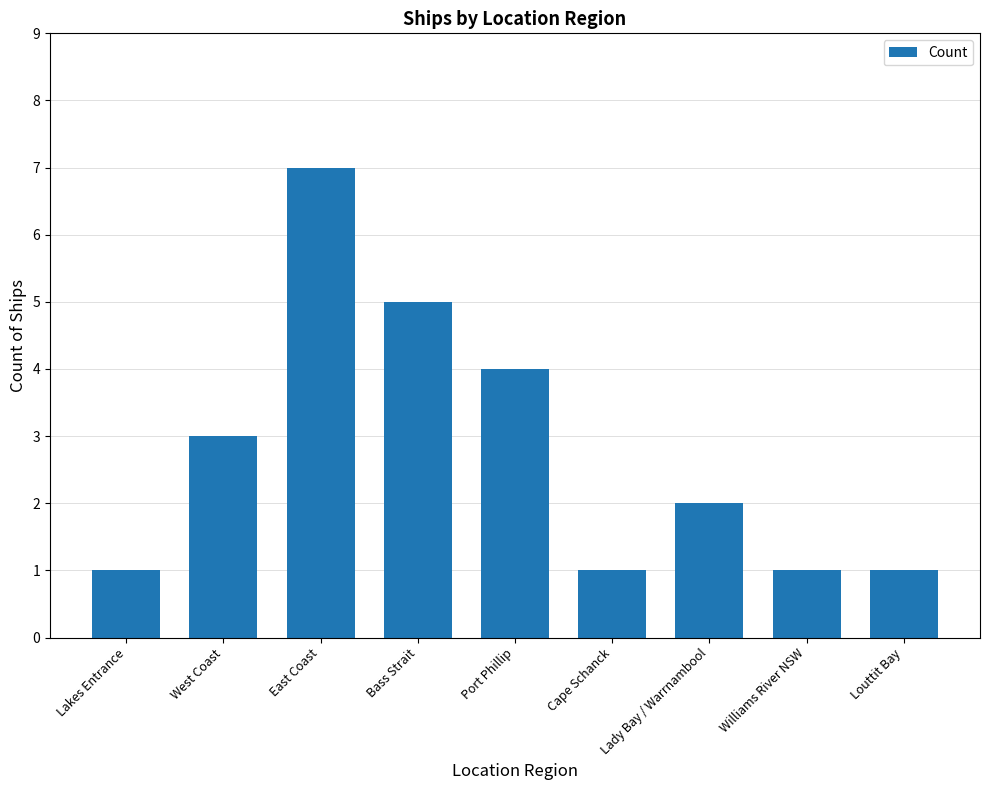

How many values are below 2?

4